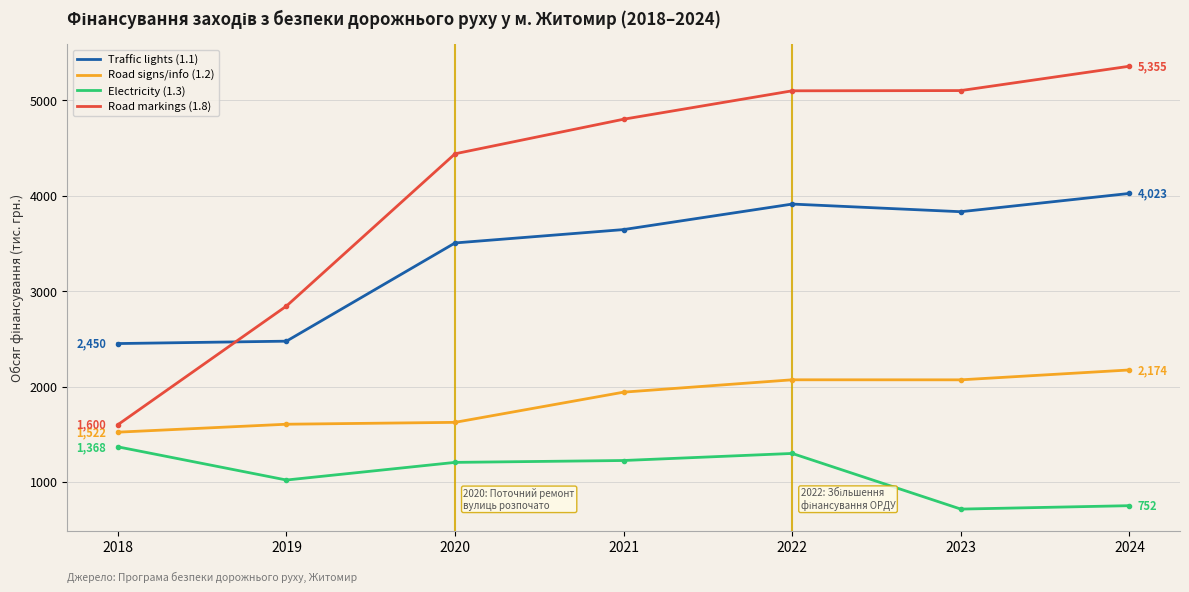

What are all the series names shown in the legend?

Traffic lights (1.1), Road signs/info (1.2), Electricity (1.3), Road markings (1.8)